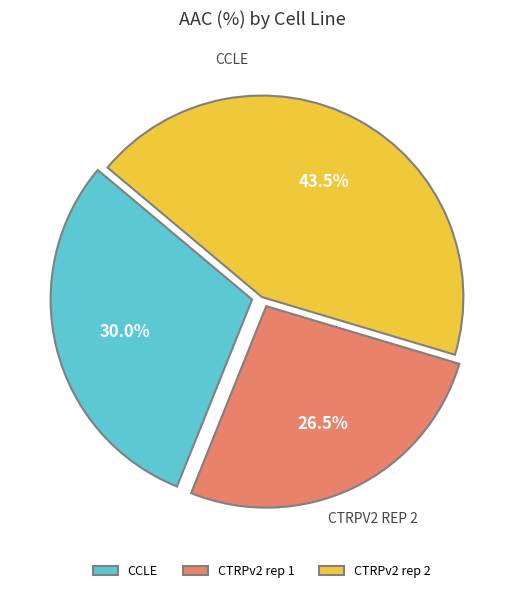

True or false: CTRPv2 rep 1 accounts for 26% of the total.

True